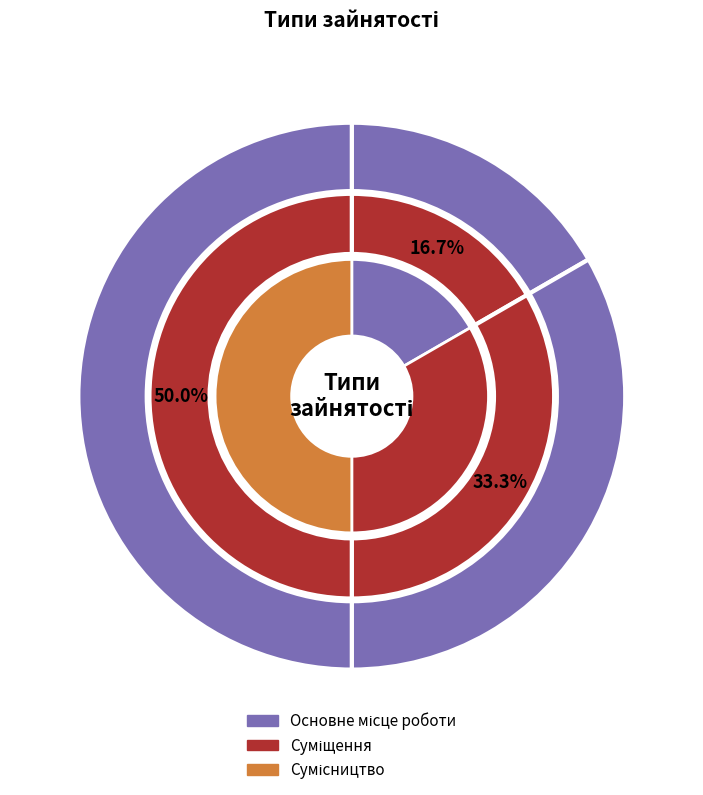

To the nearest percent, what is the average slice percentage?

33%